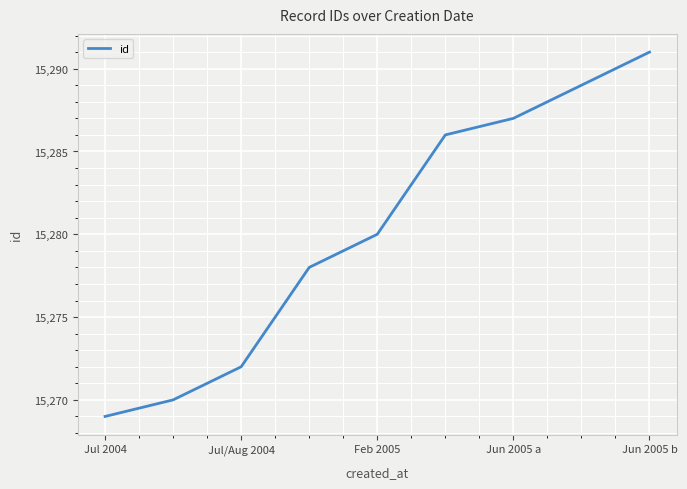

What is the greatest value displayed?

15291